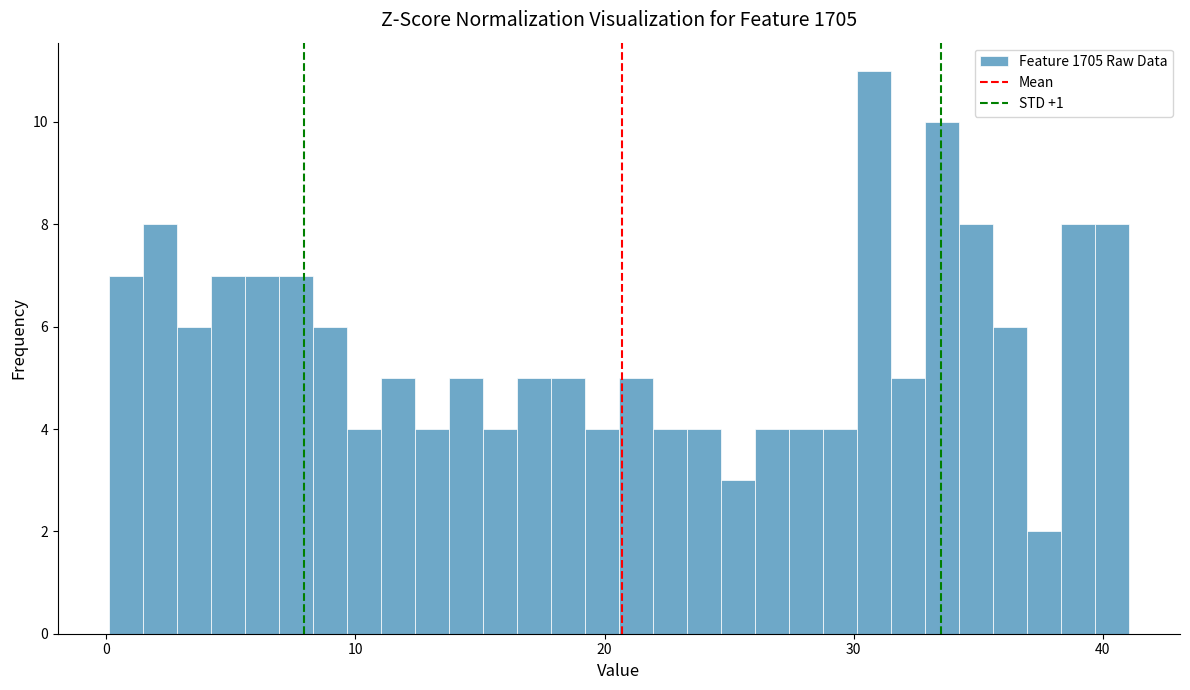

Read against the x-axis, roughly where is the centre of the tallest bar?

31